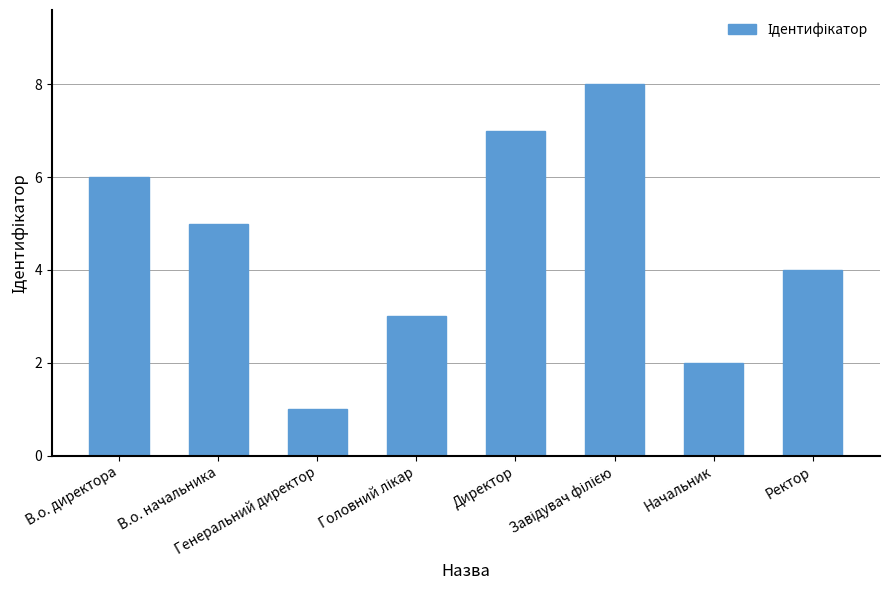

What is the greatest value displayed?

8